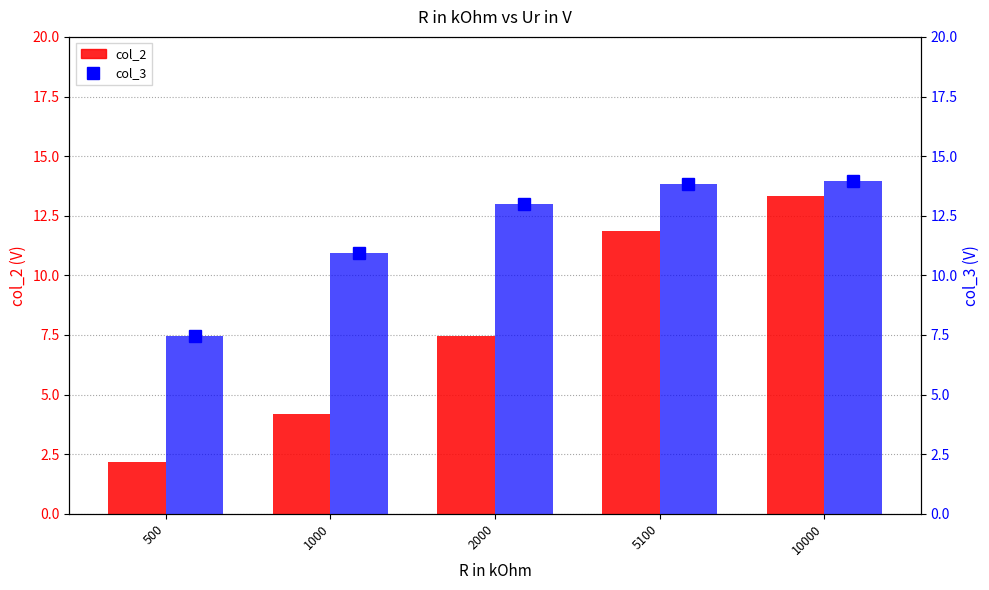

What is the difference between the second highest and minimum values in the col_3 series?

6.4